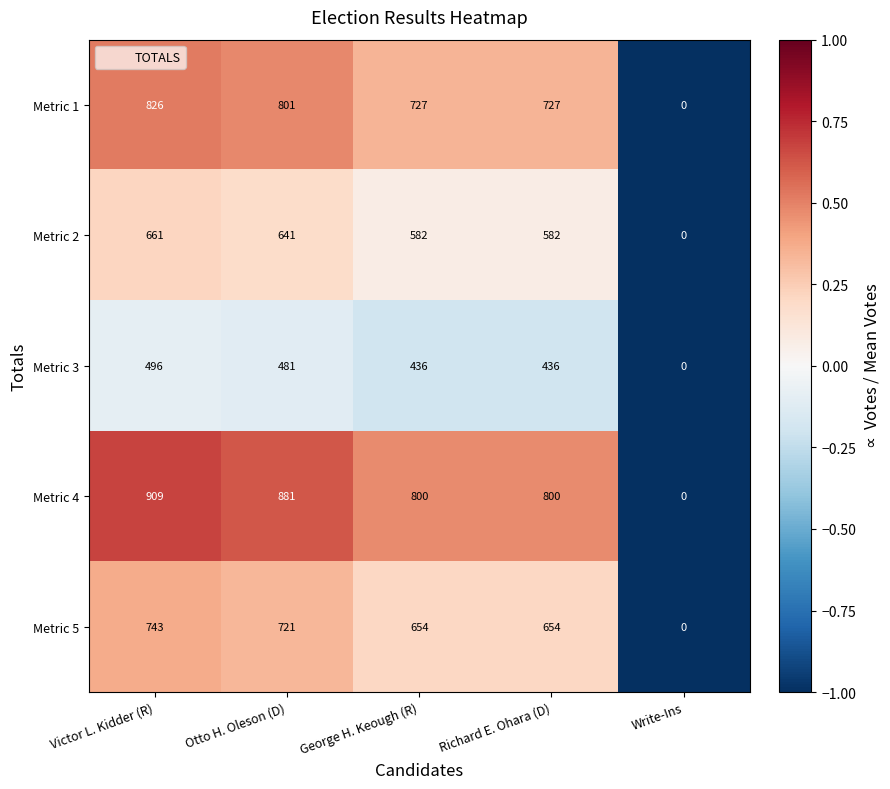

What value does the Metric 5 series have at Richard E. Ohara (D), to the nearest 50?

650